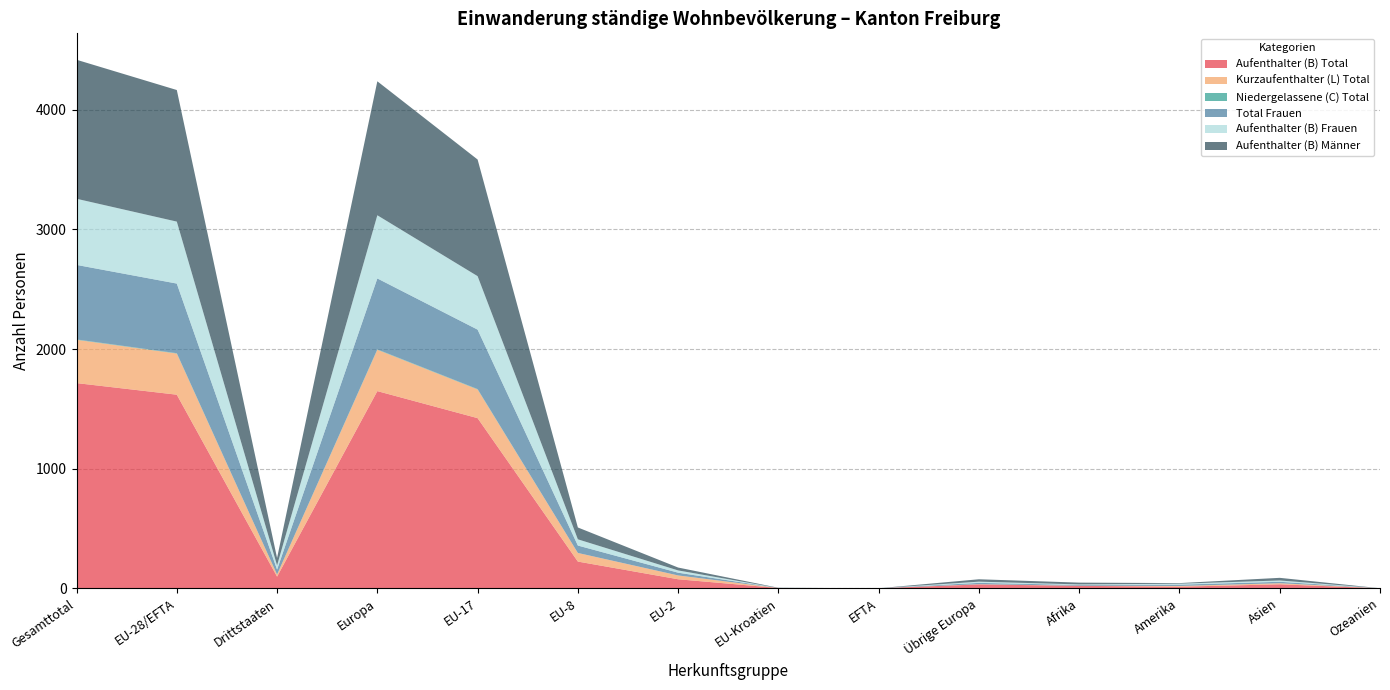

Reading left to right, extract all data points from this chart.

Aufenthalter (B) Total: Gesamttotal=1715	EU-28/EFTA=1618	Drittstaaten=97	Europa=1648	EU-17=1422	EU-8=223	EU-2=75	EU-Kroatien=2	EFTA=0	Übrige Europa=32	Afrika=20	Amerika=13	Asien=33	Ozeanien=0
Kurzaufenthalter (L) Total: Gesamttotal=362	EU-28/EFTA=344	Drittstaaten=18	Europa=346	EU-17=240	EU-8=72	EU-2=32	EU-Kroatien=0	EFTA=0	Übrige Europa=2	Afrika=1	Amerika=6	Asien=9	Ozeanien=0
Niedergelassene (C) Total: Gesamttotal=3	EU-28/EFTA=3	Drittstaaten=0	Europa=3	EU-17=3	EU-8=0	EU-2=0	EU-Kroatien=0	EFTA=0	Übrige Europa=0	Afrika=0	Amerika=0	Asien=0	Ozeanien=0
Total Frauen: Gesamttotal=623	EU-28/EFTA=582	Drittstaaten=41	Europa=593	EU-17=497	EU-8=62	EU-2=23	EU-Kroatien=0	EFTA=0	Übrige Europa=11	Afrika=6	Amerika=11	Asien=12	Ozeanien=0
Aufenthalter (B) Frauen: Gesamttotal=553	EU-28/EFTA=518	Drittstaaten=35	Europa=528	EU-17=447	EU-8=52	EU-2=19	EU-Kroatien=0	EFTA=0	Übrige Europa=10	Afrika=5	Amerika=8	Asien=11	Ozeanien=0
Aufenthalter (B) Männer: Gesamttotal=1162	EU-28/EFTA=1100	Drittstaaten=62	Europa=1120	EU-17=975	EU-8=99	EU-2=24	EU-Kroatien=2	EFTA=0	Übrige Europa=20	Afrika=15	Amerika=5	Asien=22	Ozeanien=0